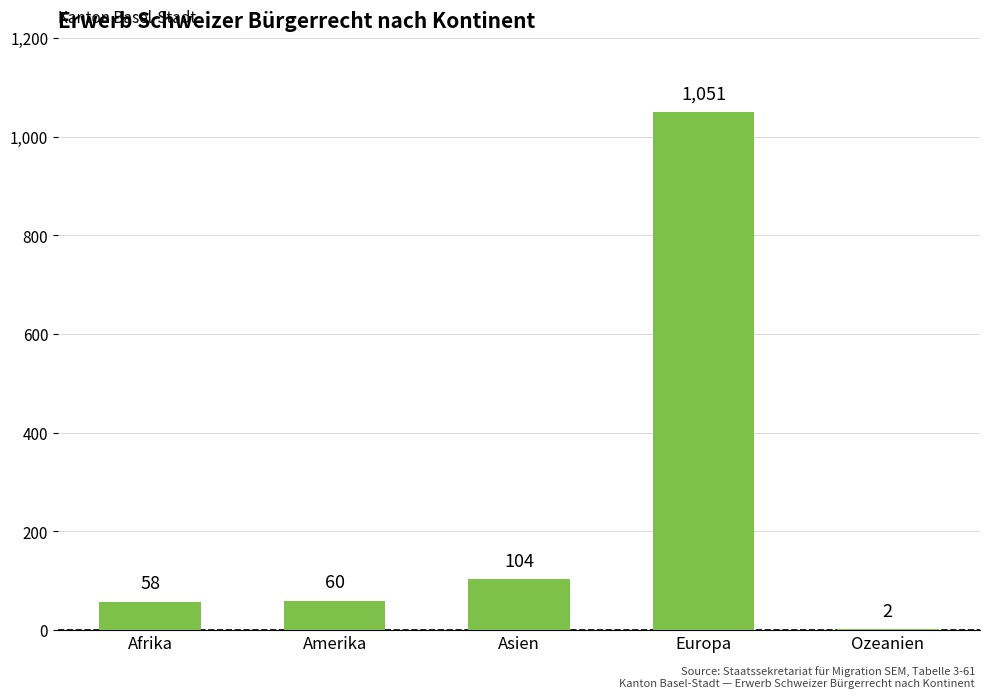

Count the number of data series in this chart.

1